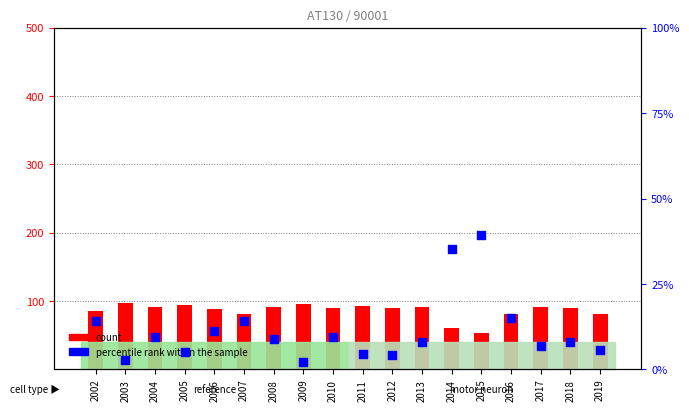

At which category is the sum across all series the highest?

2002